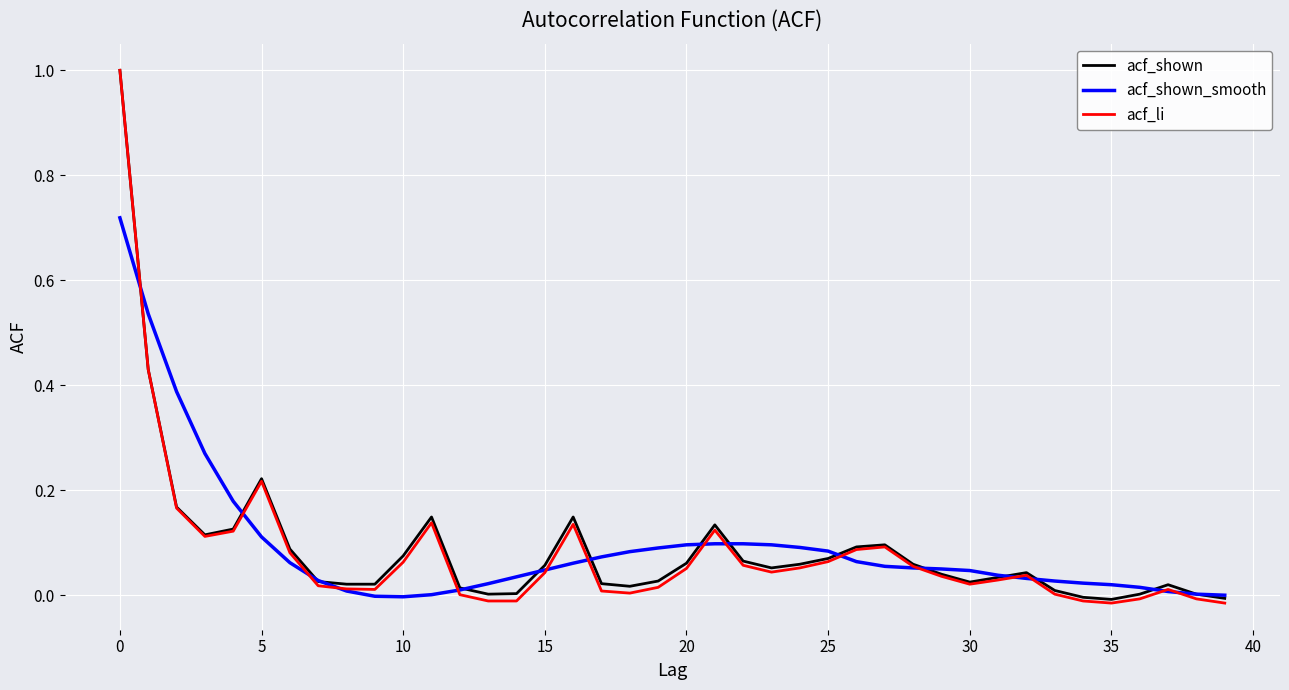

What is the greatest value displayed?

1.0